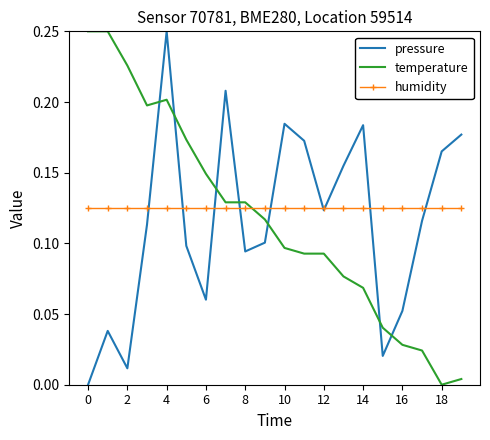

How many intersections are there between temperature and humidity?

1